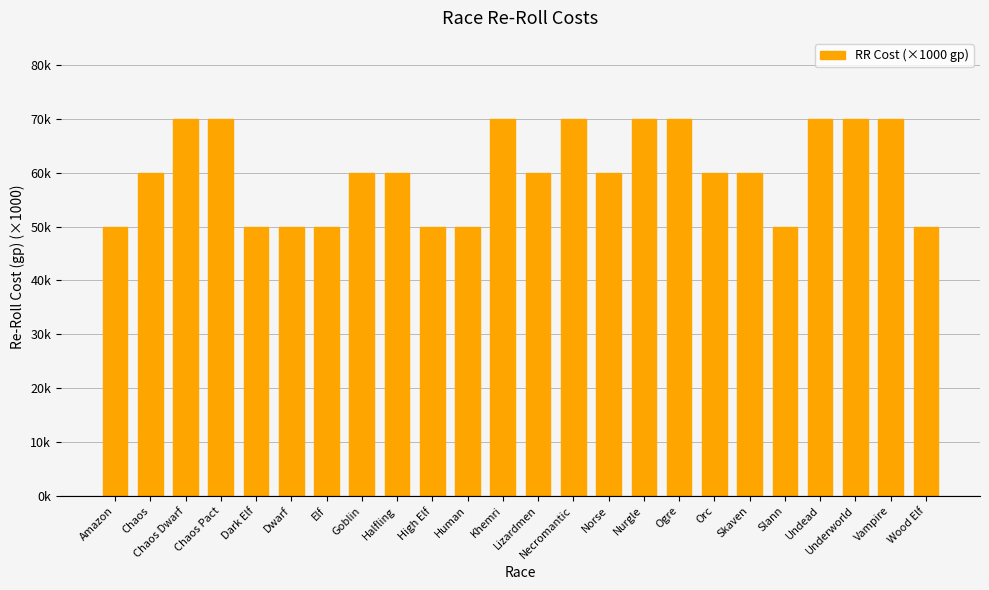

What position from the left is Chaos Dwarf?

3